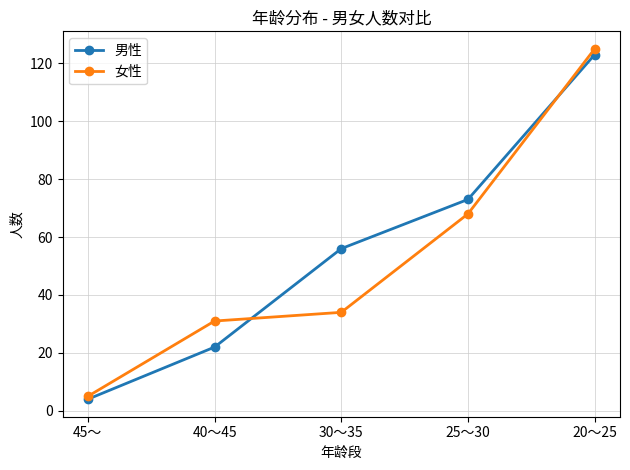

Is the value of 男性 at 25～30 greater than the value of 女性 at 45～?

Yes